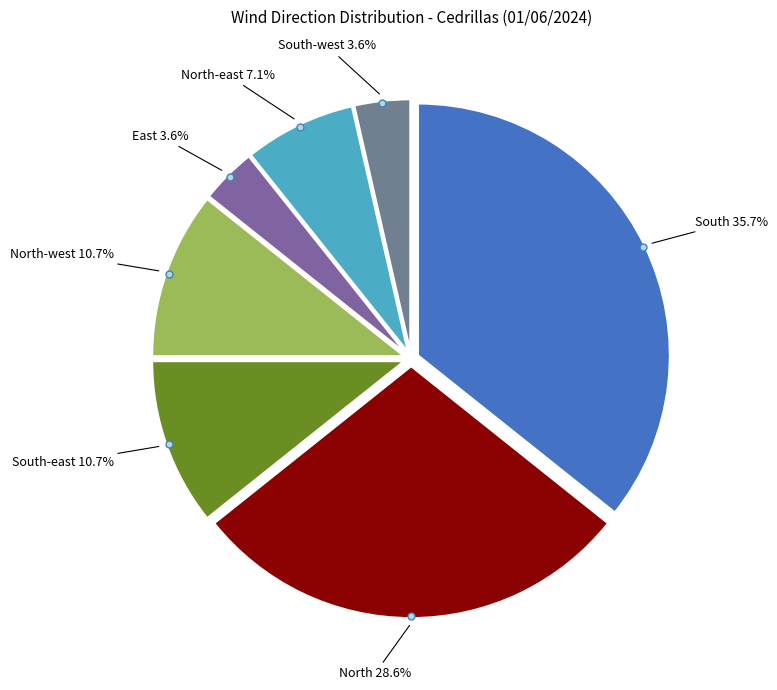

Approximately how many times larger is the value at South compared to North-west?

3.3